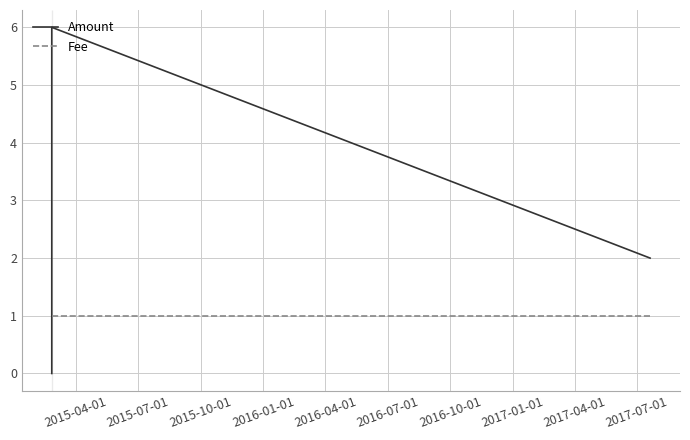

Rank the series by their average value, from lowest to highest.

Fee, Amount